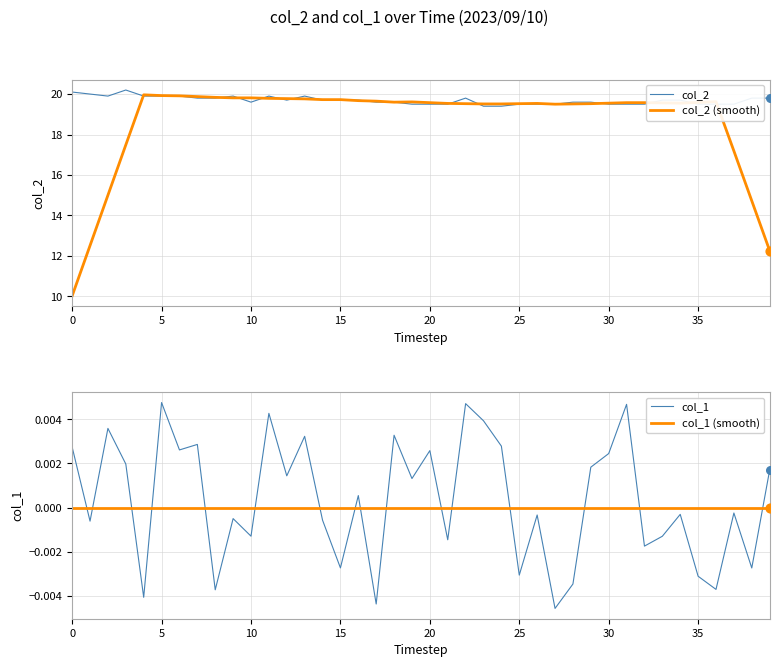

Which series reaches the maximum Y coordinate?

col_2